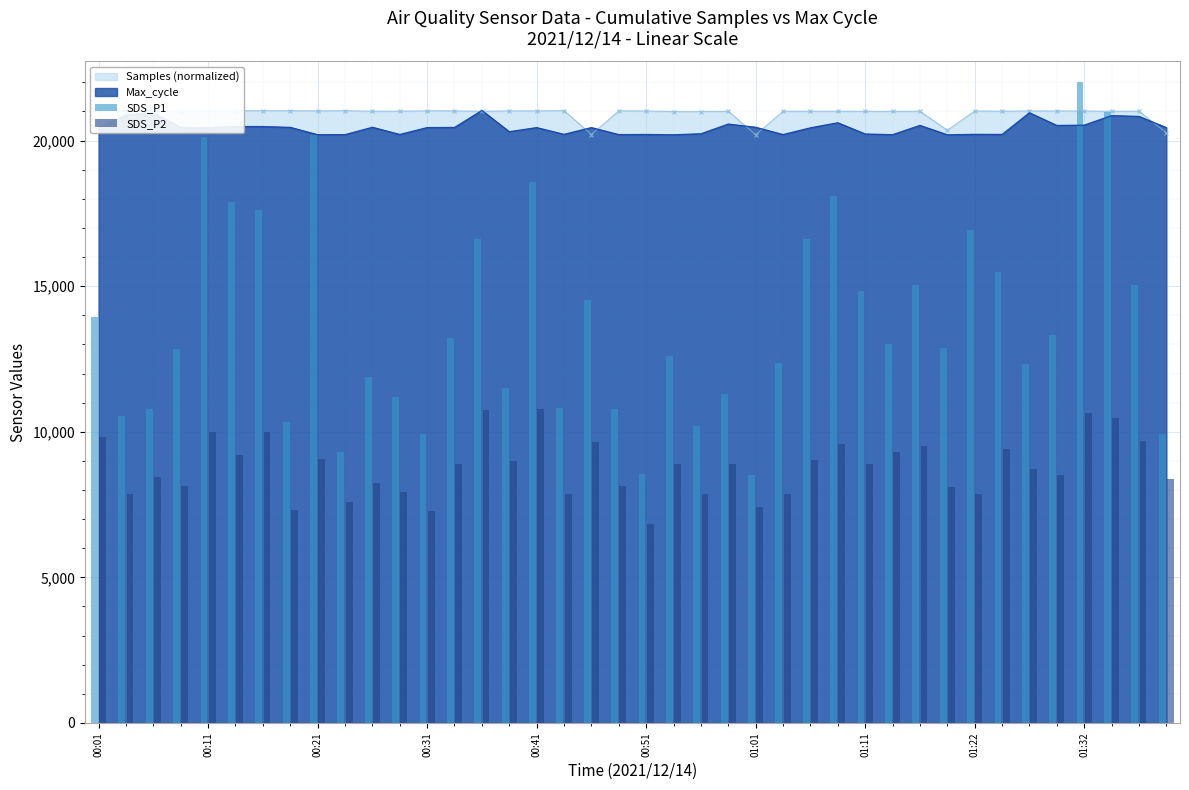

At which label does SDS_P1 first exceed 12997?

00:01